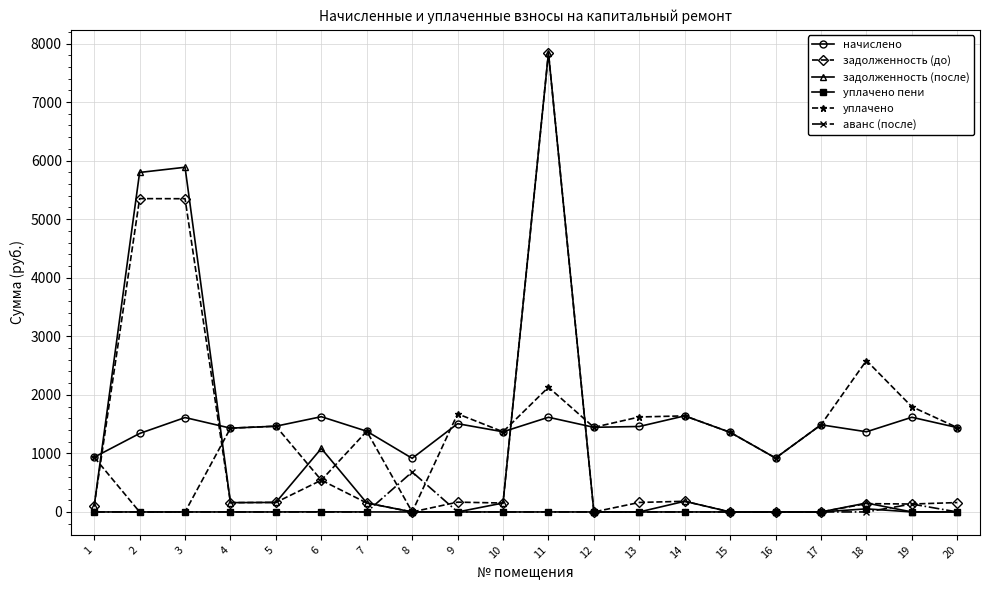

Which series changed the most between 2 and 6?

задолженность (до)